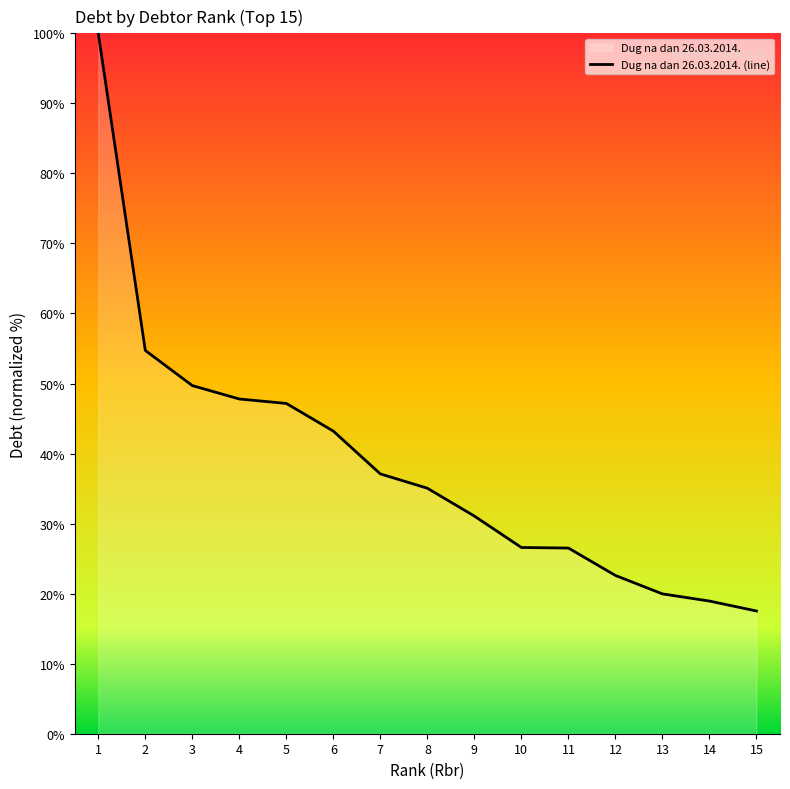

What is the change in value from 12 to 15?

-5.1